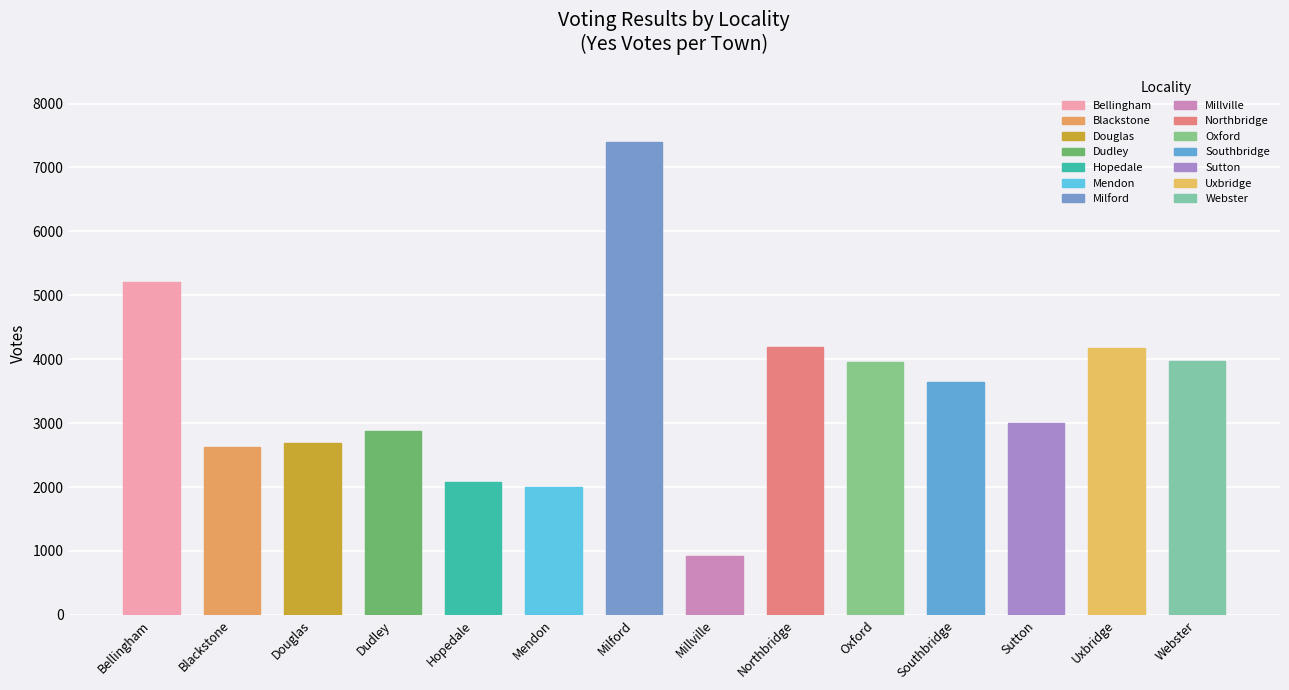

What is the value of the Yes bar at the 2nd from the left?

2627